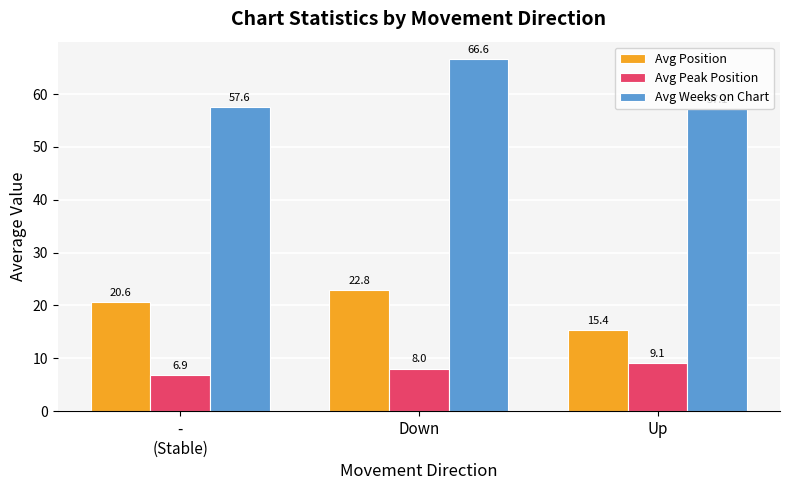

What is the maximum value shown in the chart?

66.6